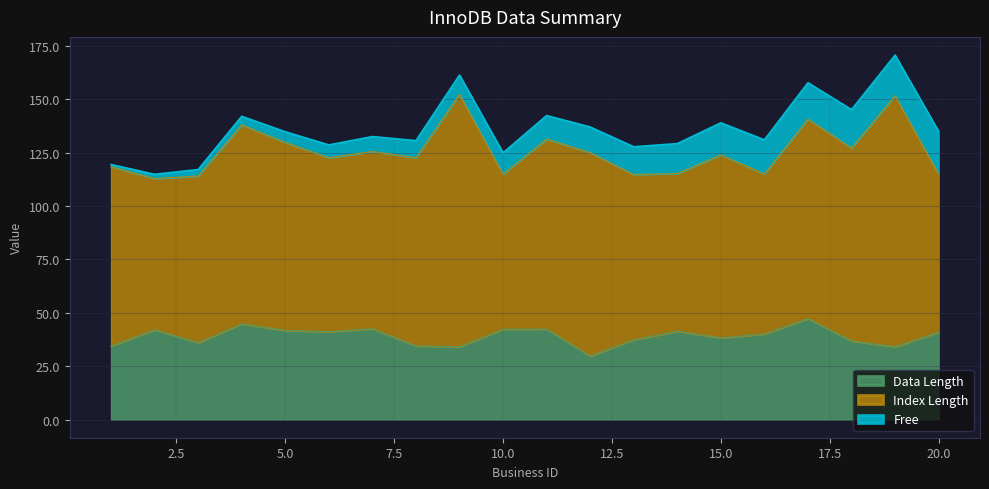

List the labels in order of Data Length value, smallest first.

12, 19, 9, 1, 8, 3, 18, 13, 15, 16, 20, 6, 14, 5, 2, 10, 11, 7, 4, 17